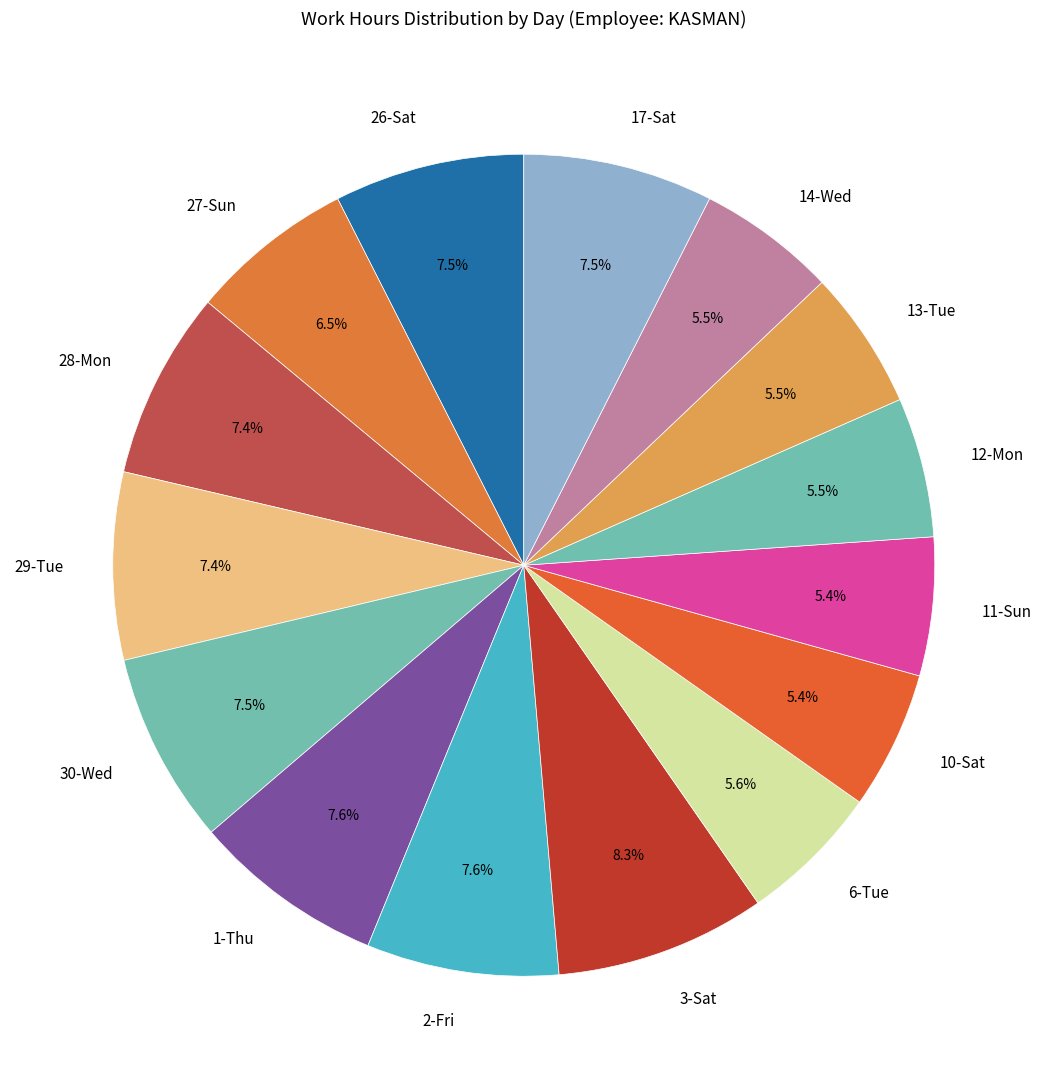

How many slices are in this pie chart?

15